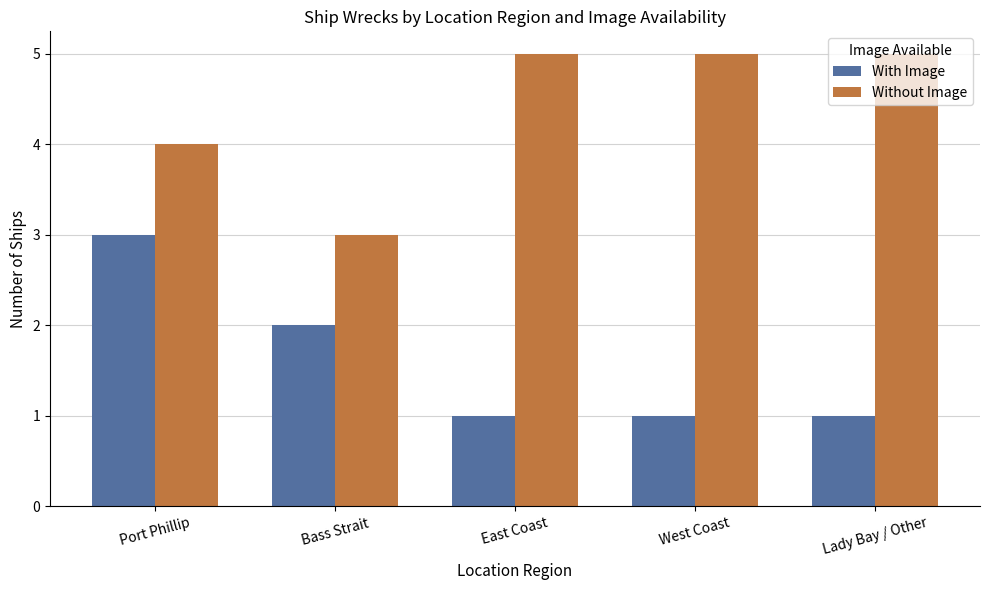

What is the average value of the With Image series?

2